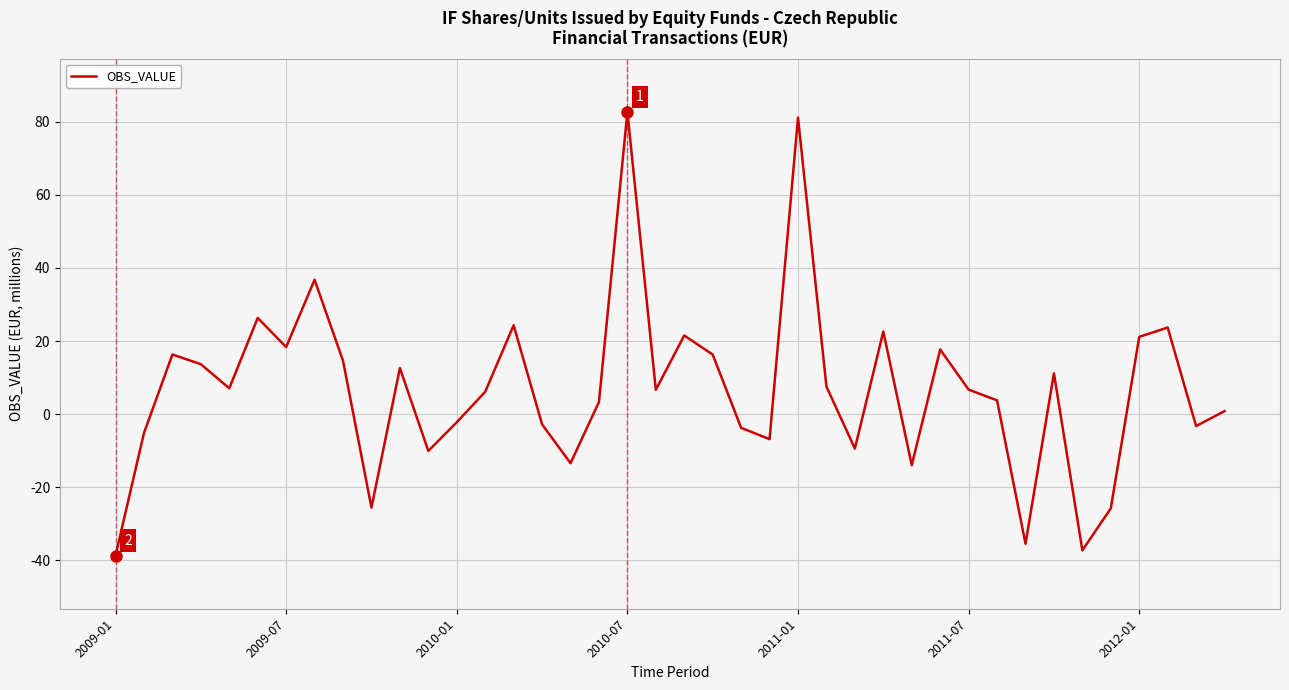

What is the difference between the maximum and minimum values?

121.4